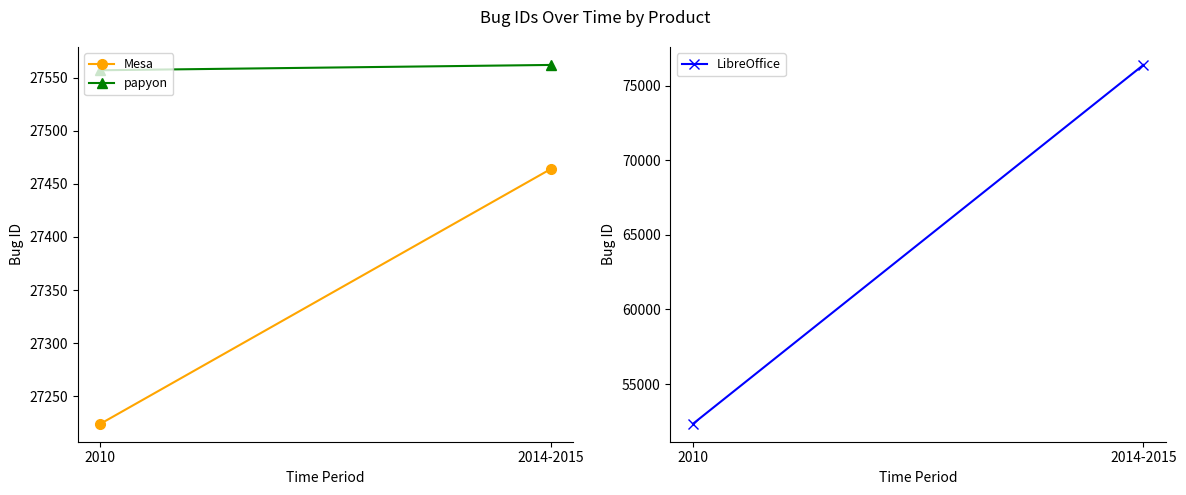

What value does the LibreOffice series have at 2014-2015?

76390